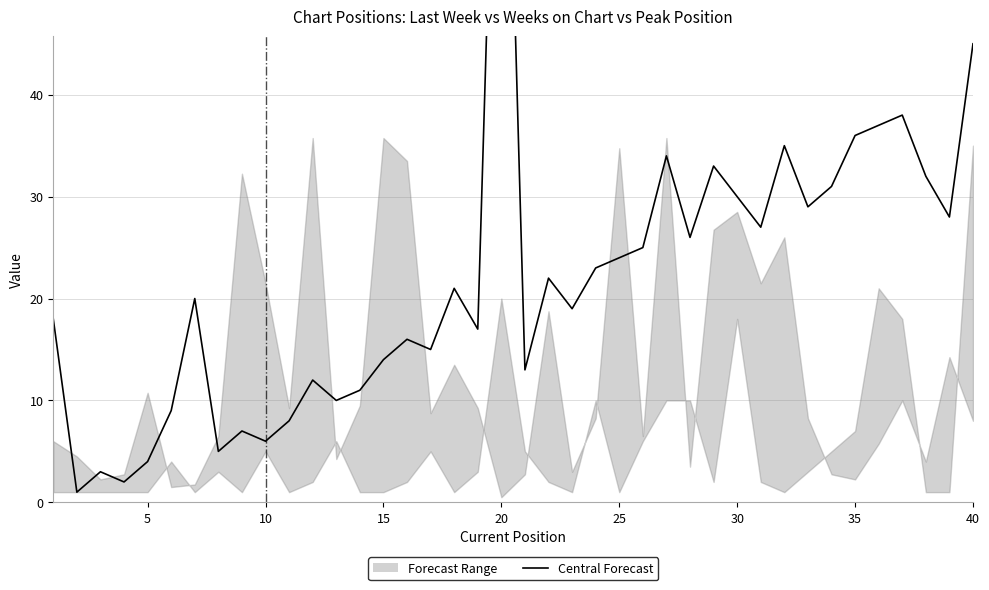

What is the difference between the maximum and minimum values?

94